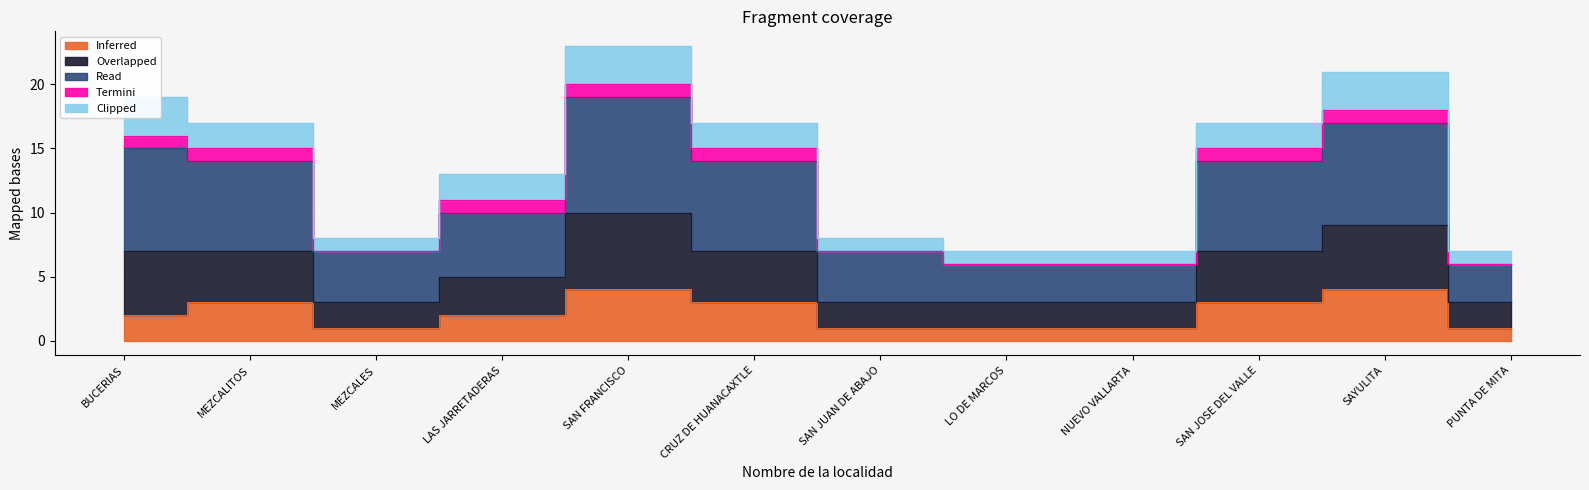

Which category has the highest value in the Overlapped series?

SAN FRANCISCO